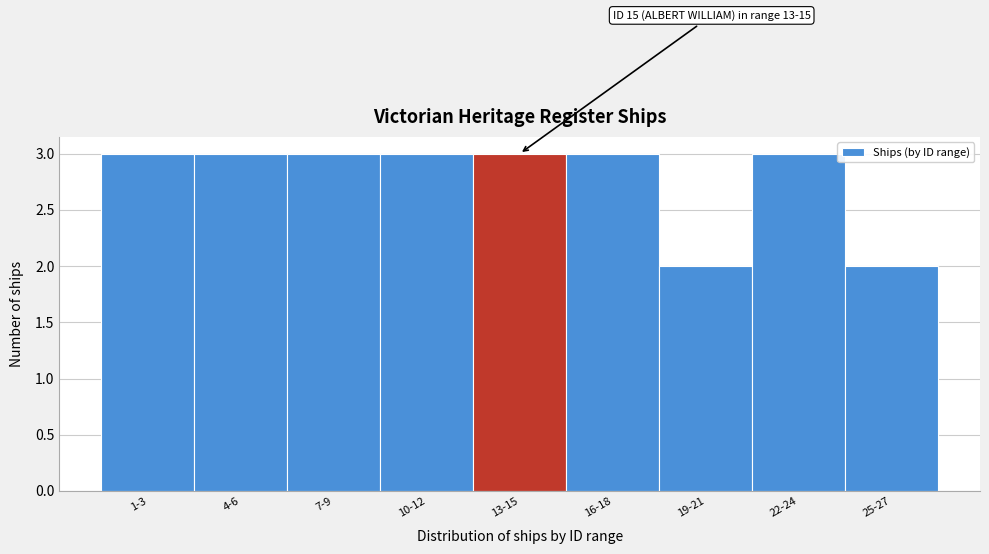

Reading left to right, extract all data points from this chart.

3	3	3	3	3	3	2	3	2